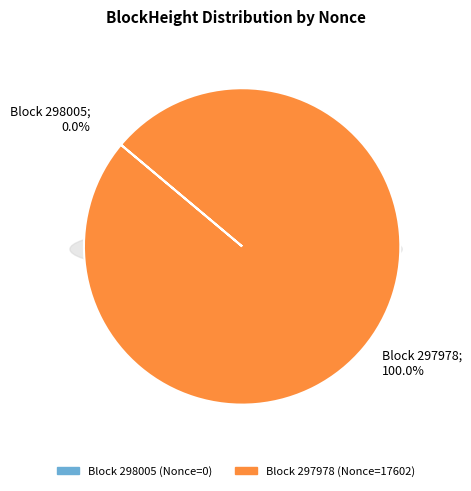

Which slice represents more than half of the pie?

297978